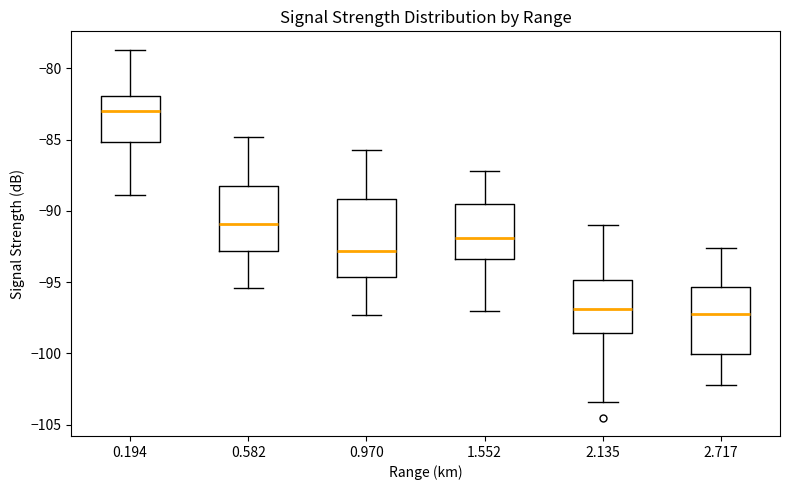

Where is the lower edge of the box at x = 0.970 on the y-axis? The values are not printed on the chart, so give them approximately, as read against the axis.

-94.5